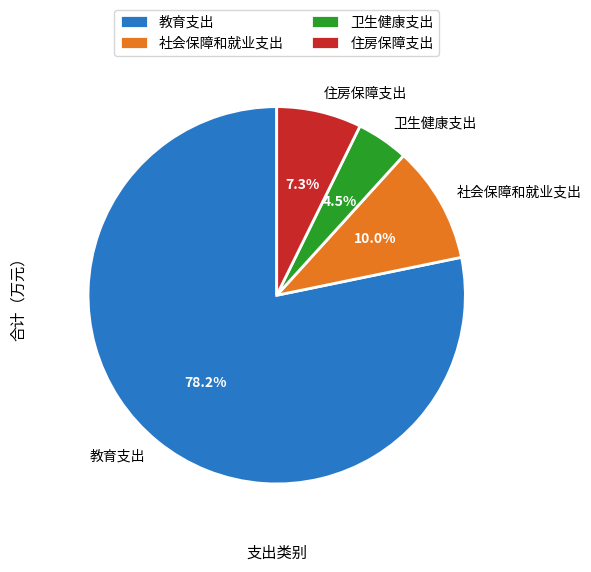

To the nearest percent, what is the difference between the 卫生健康支出 and 教育支出 slice percentages?

74%